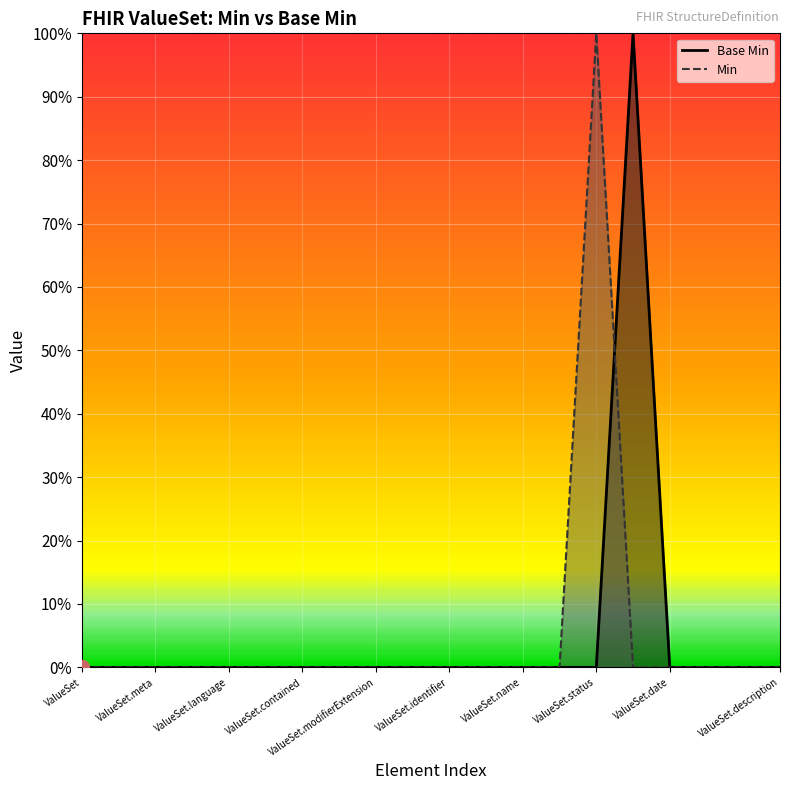

What is the label of the 15th point from the left?

ValueSet.status